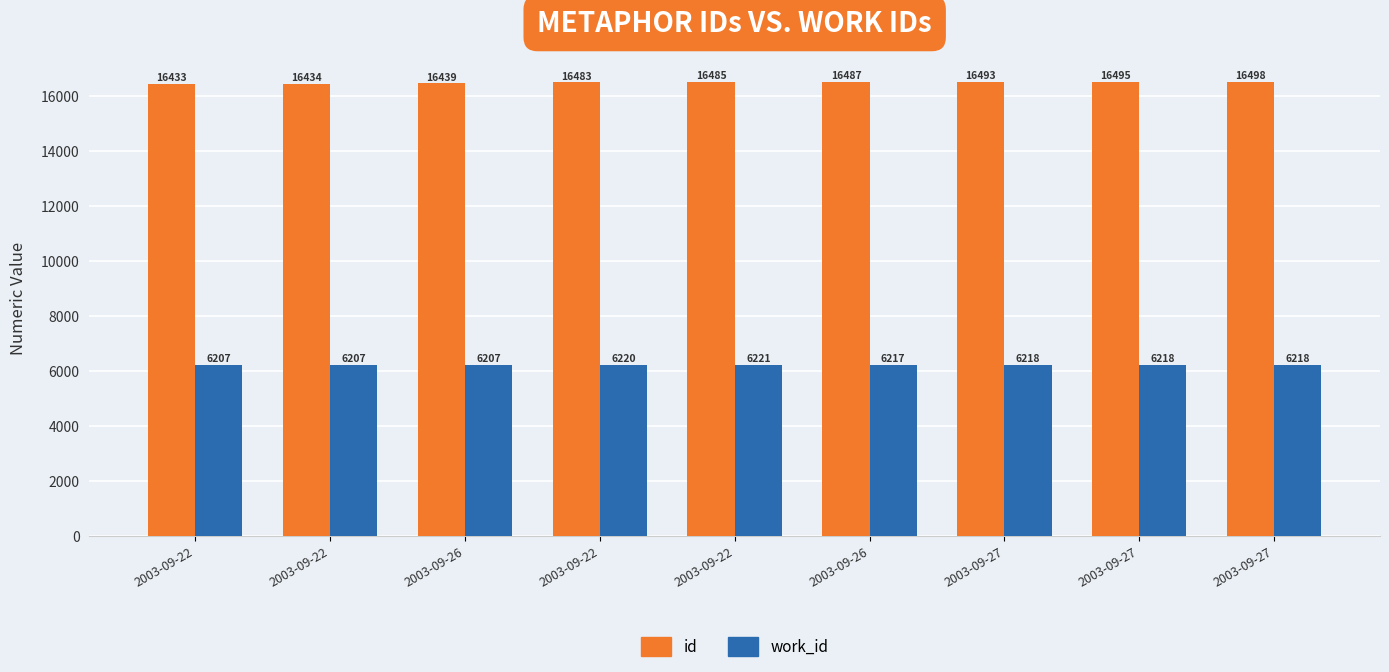

What are all the series names shown in the legend?

id, work_id